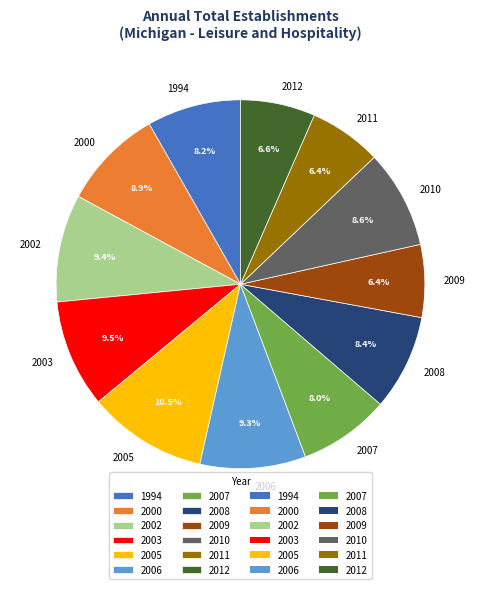

Combined, do 2012 and 2000 account for over 50%?

No